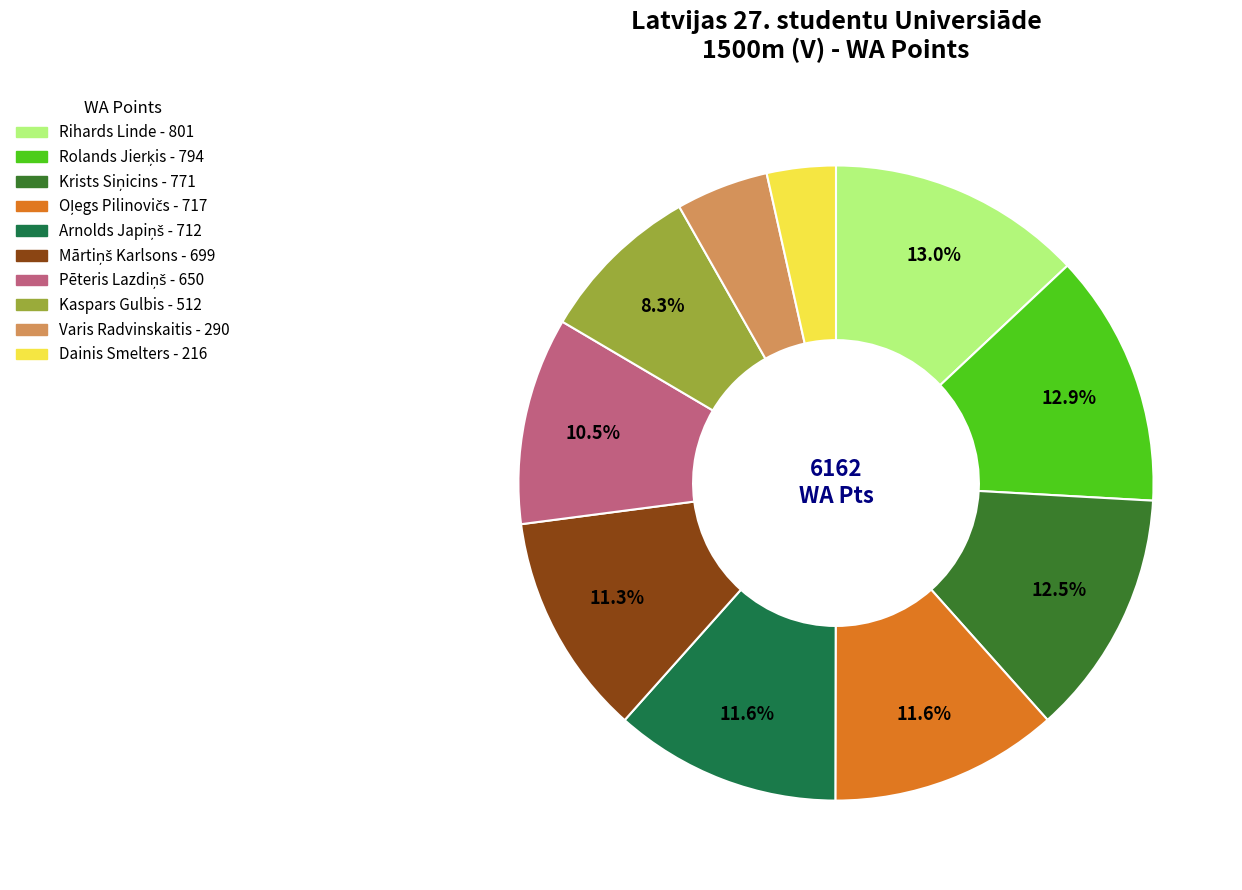

Does Dainis Smelters account for over 50% of the chart?

No